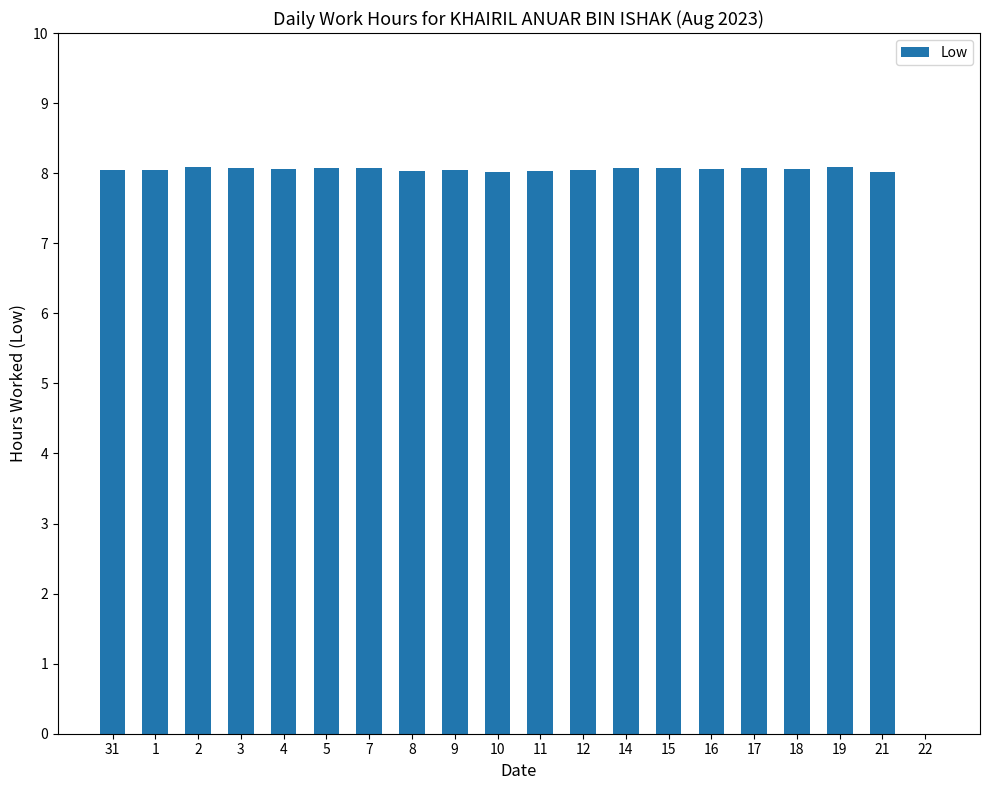

What is the greatest value displayed?

8.1